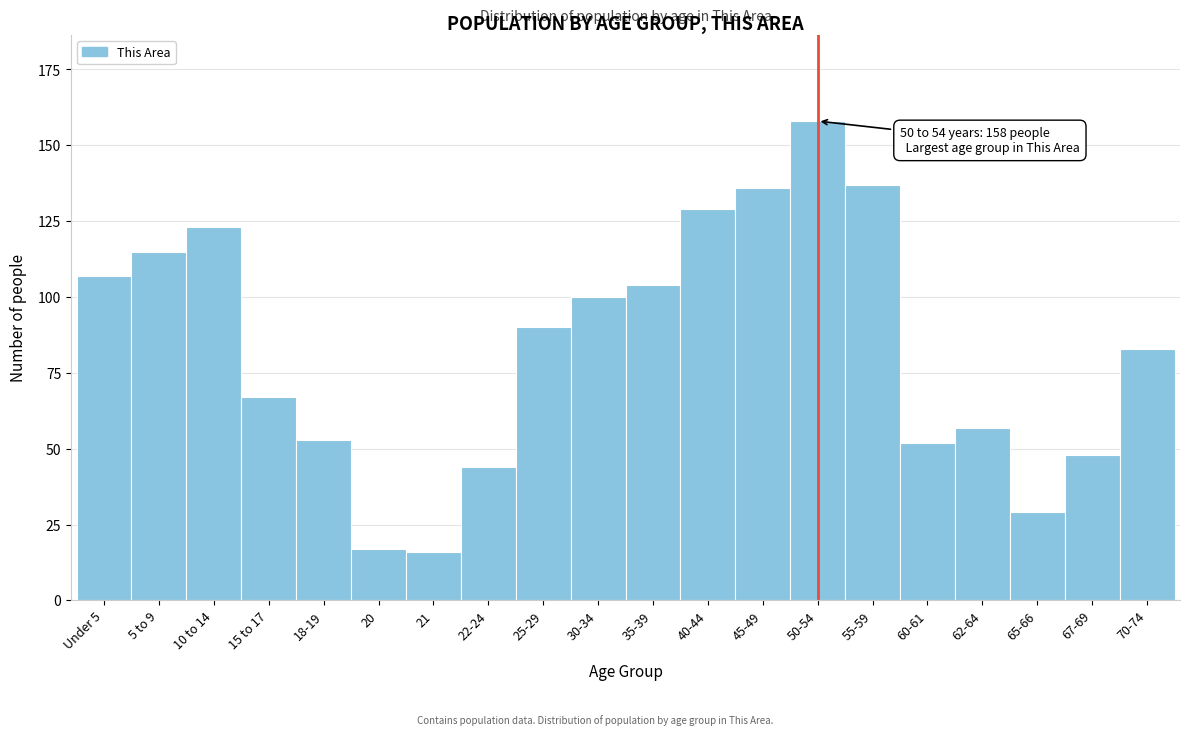

Reading right to left, what are all the values shown in this chart?

83	48	29	57	52	137	158	136	129	104	100	90	44	16	17	53	67	123	115	107